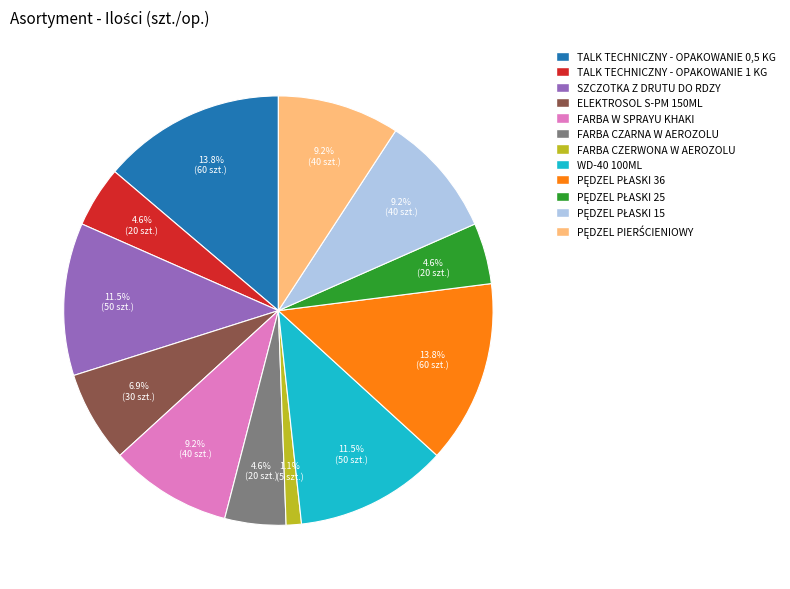

Approximately how many times larger is the value at ELEKTROSOL S-PM 150ML compared to SZCZOTKA Z DRUTU DO RDZY?

0.6